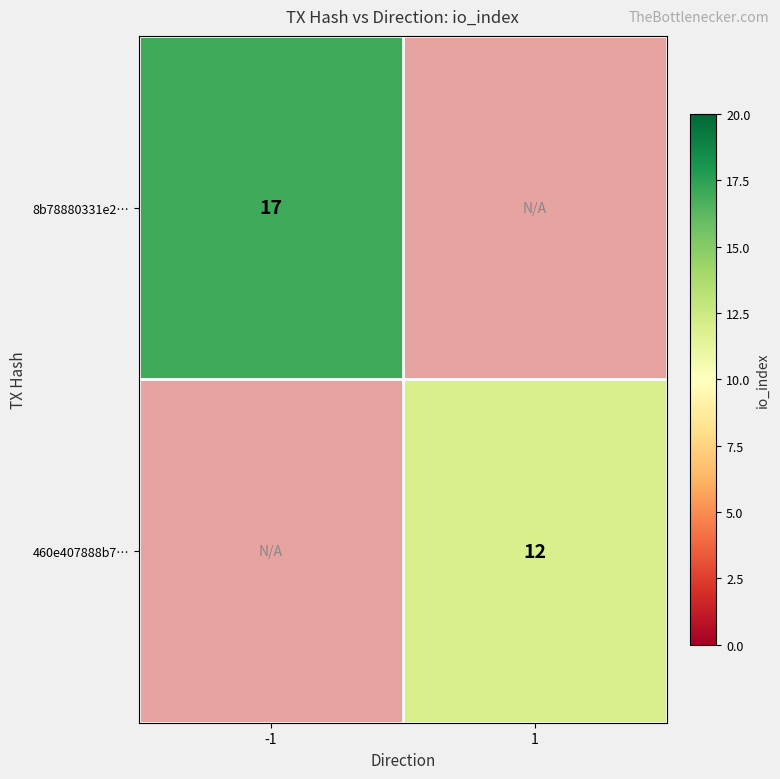

Is it true that 460e407888b7… equals 18 at 1?

False